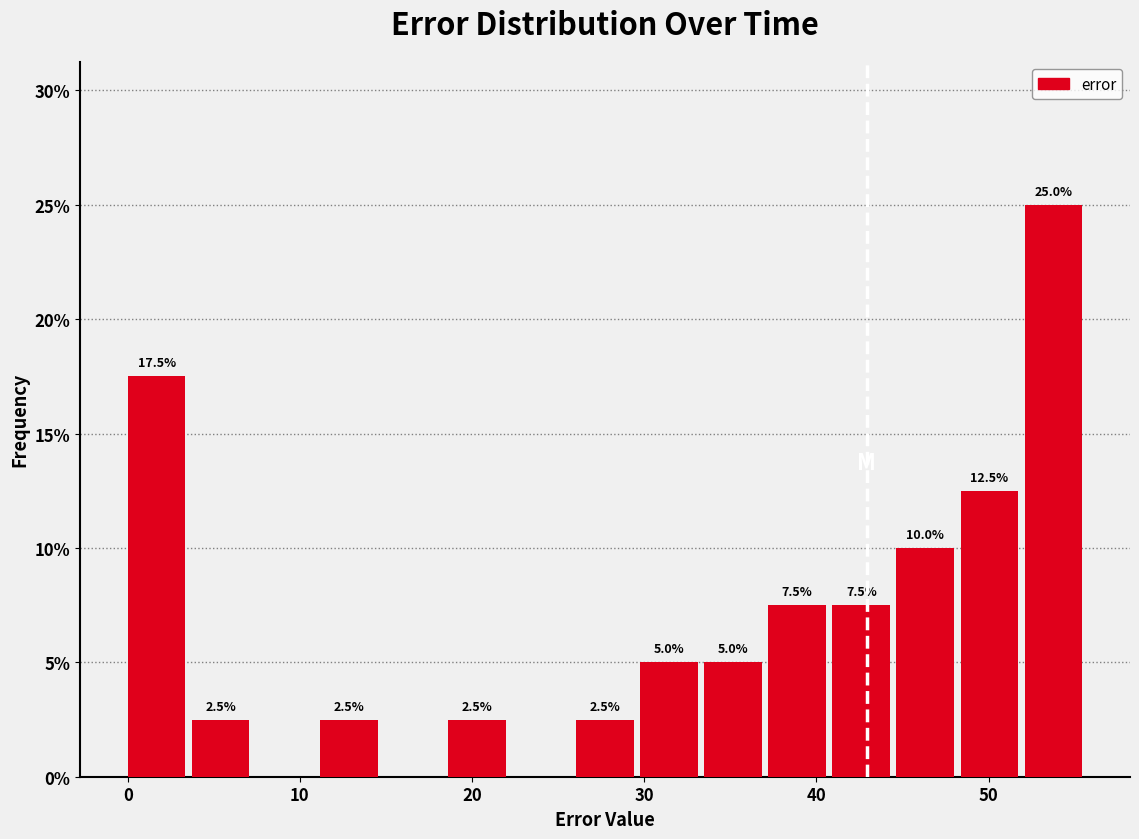

Read against the x-axis, roughly where is the centre of the tallest bar?

54